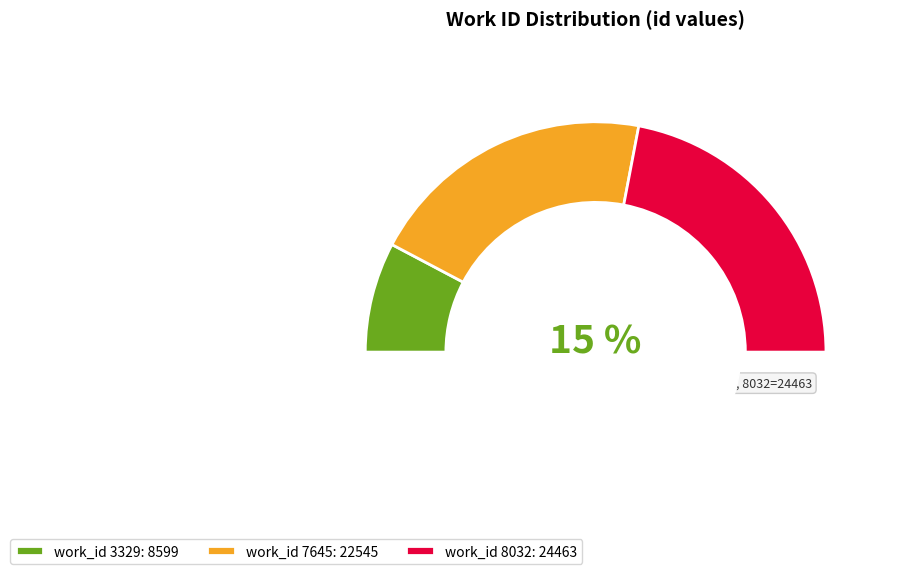

What is the total percentage of 7645 and 8032?

84.5%